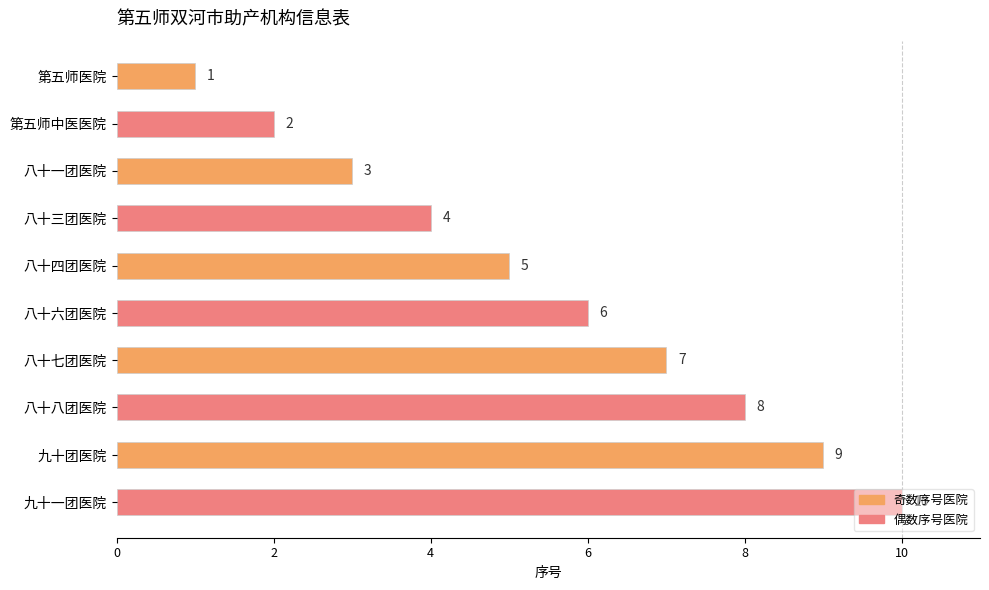

The chart shows a value of 5 at 九十团医院. True or false?

False